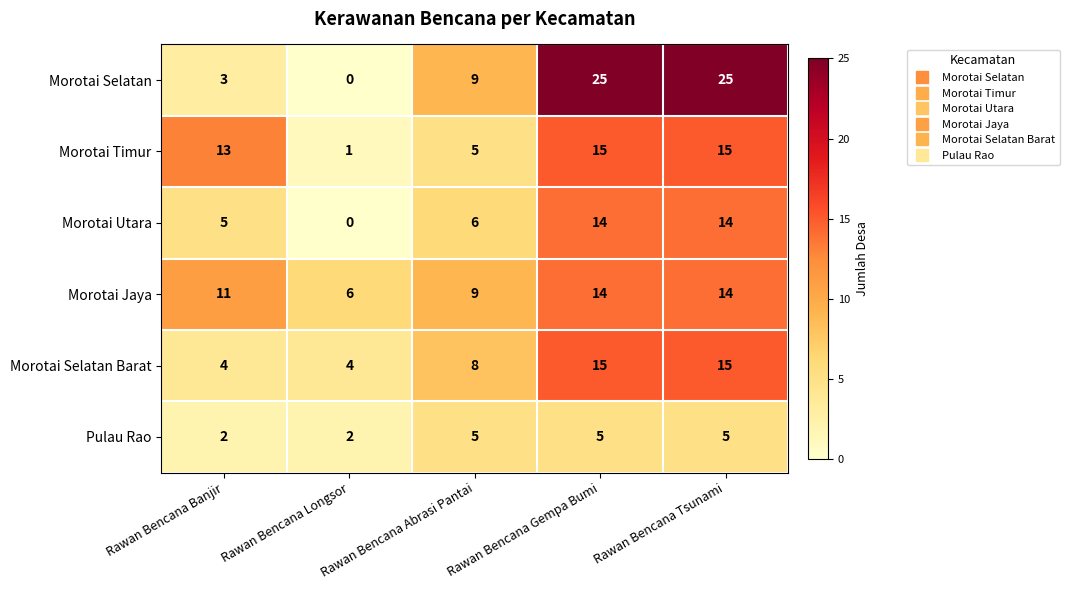

Which series has the largest total across all categories?

Morotai Selatan